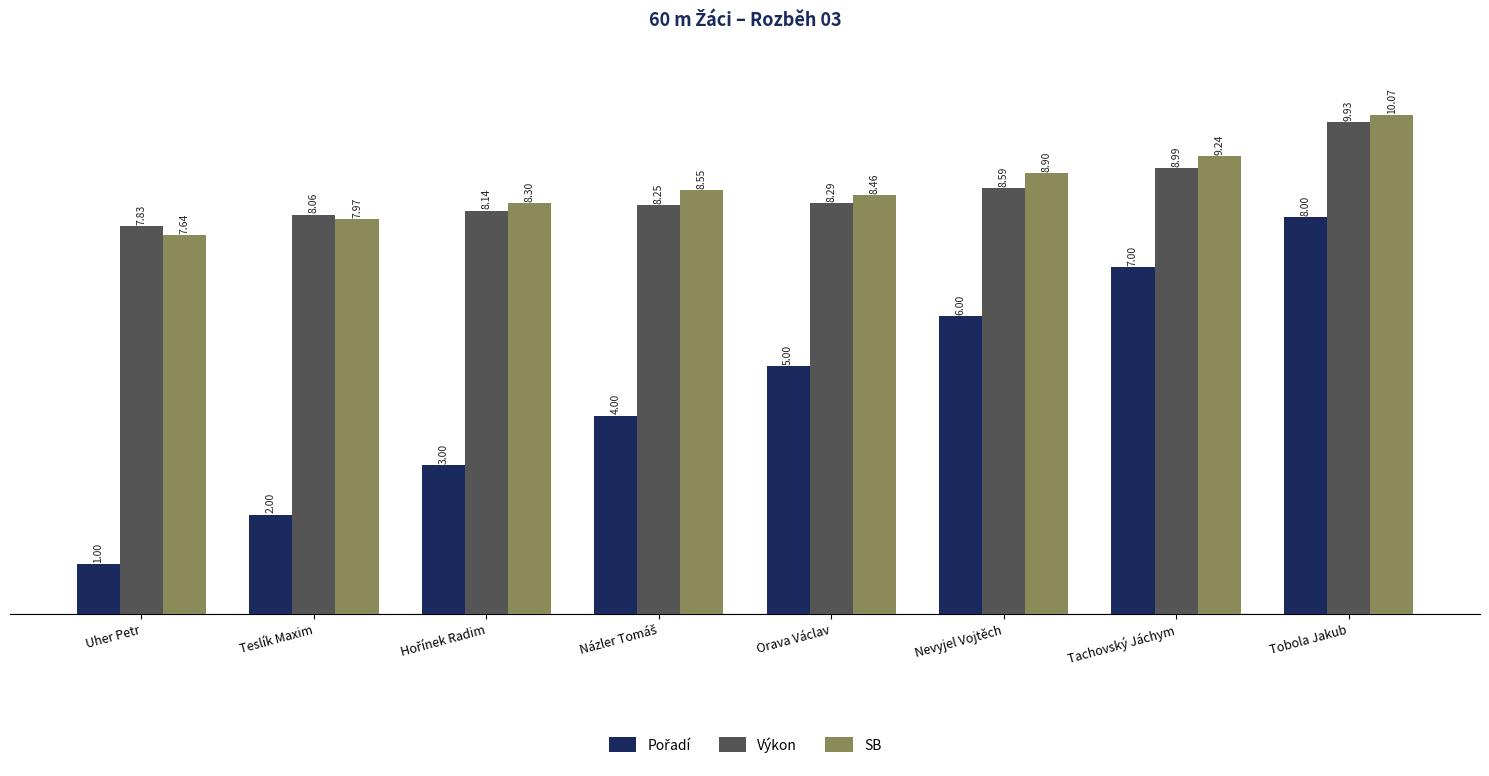

At which category is the sum across all series the highest?

Tobola Jakub